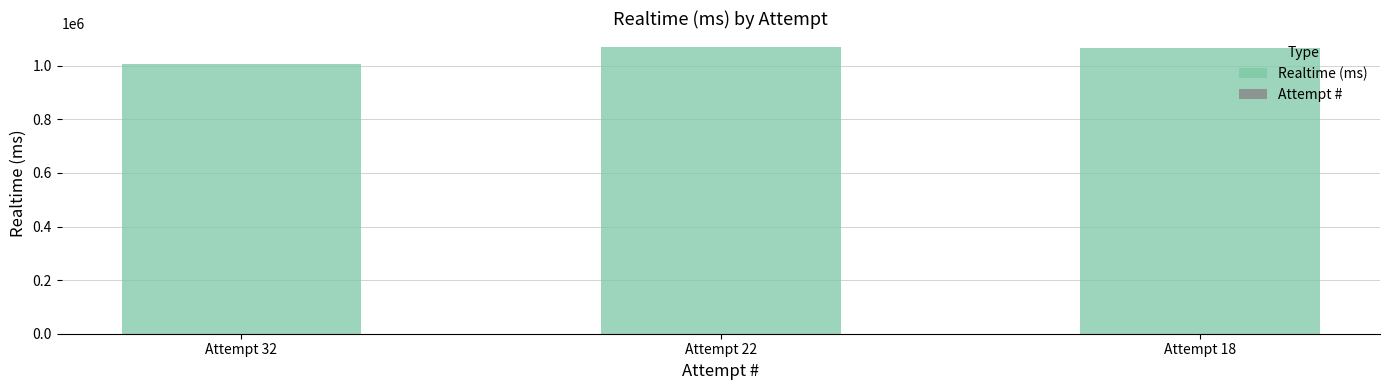

True or false: Attempt # has a value of 32 at Attempt 32.

True